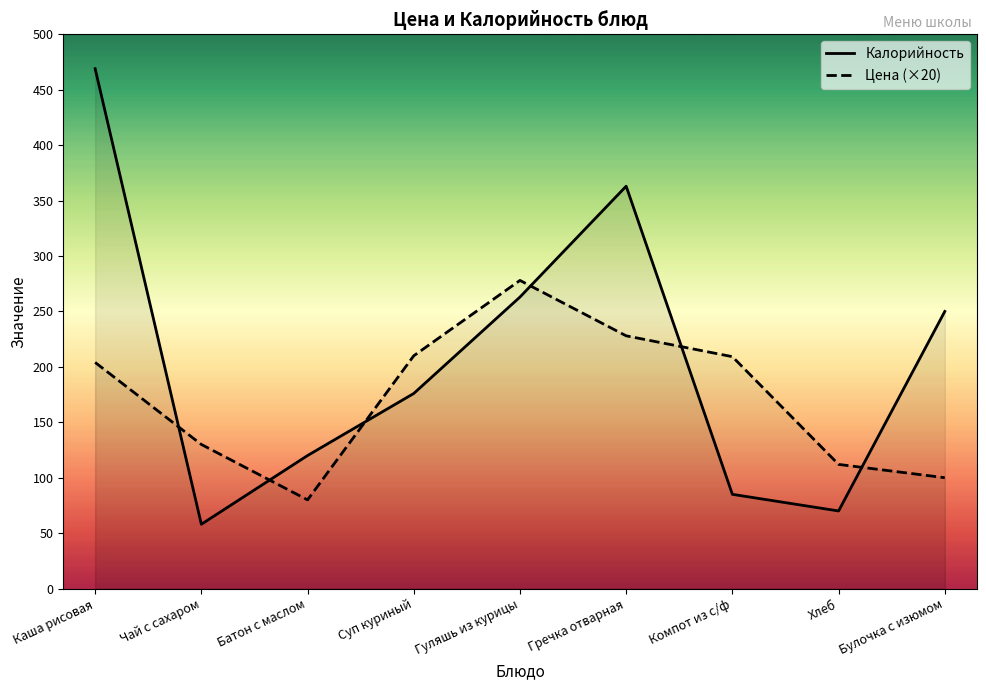

Does the chart have visible grid lines?

No